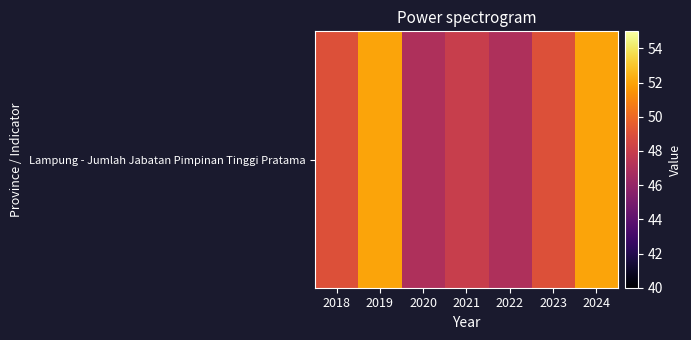

Reading left to right, list all the values displayed in this chart.

49	52	47	48	47	49	52